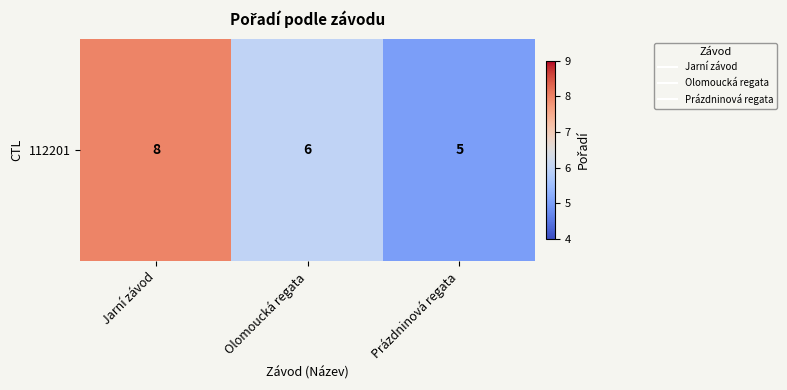

Rank the categories by value from highest to lowest.

Jarní závod, Olomoucká regata, Prázdninová regata